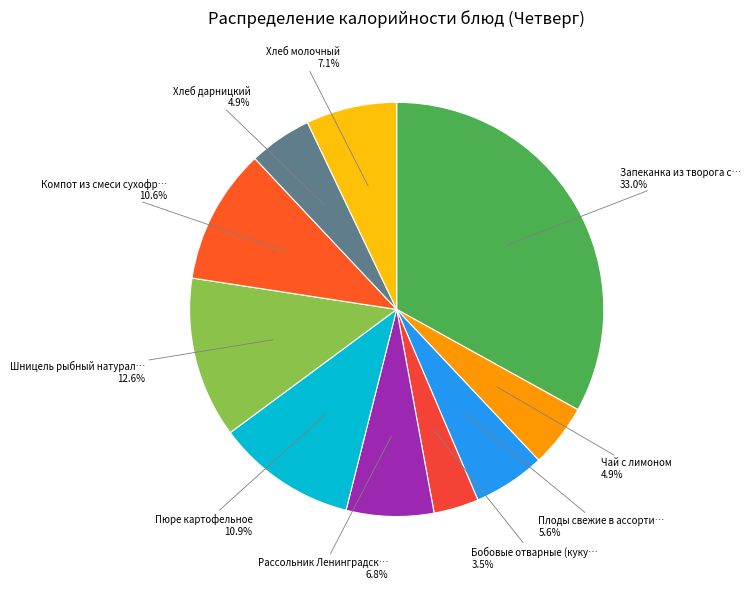

Count the number of slices in the pie.

10